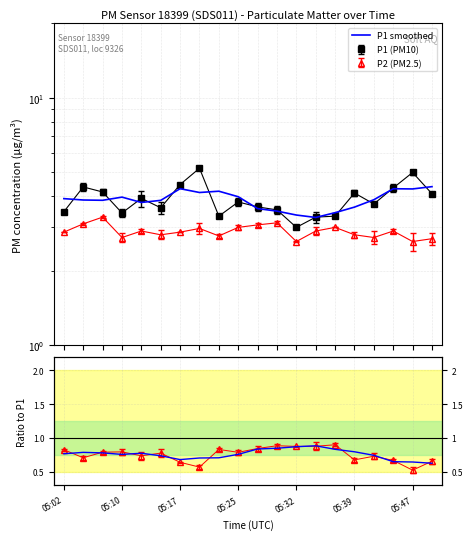

What position from the right is 8?

12